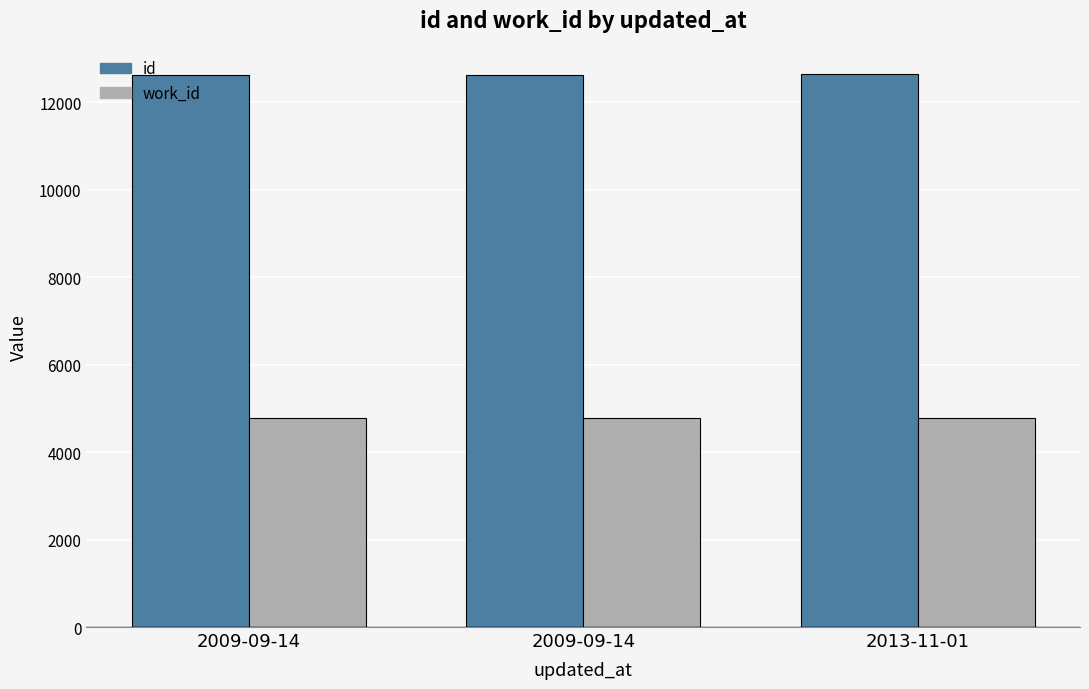

What is the average value of the work_id series?

4768